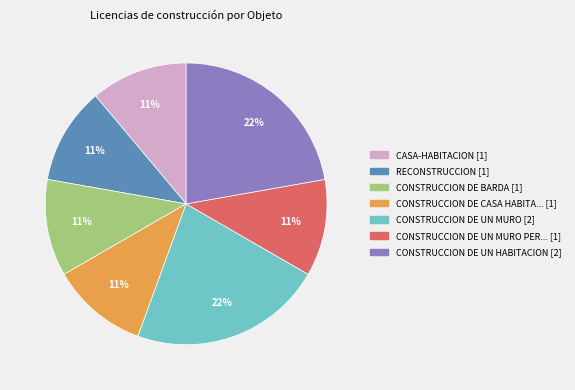

Does any single category account for the majority?

No